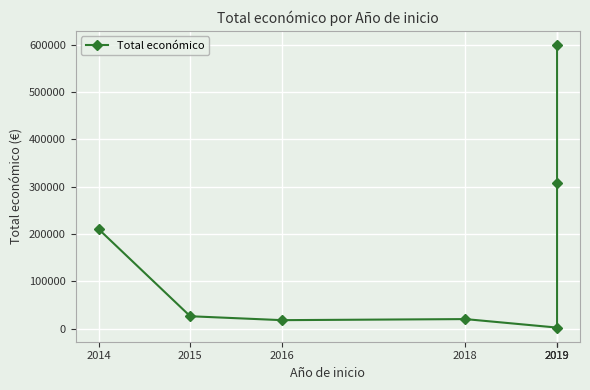

List the labels in order of value, smallest first.

2019, 2016, 2018, 2015, 2014, 2019, 2019